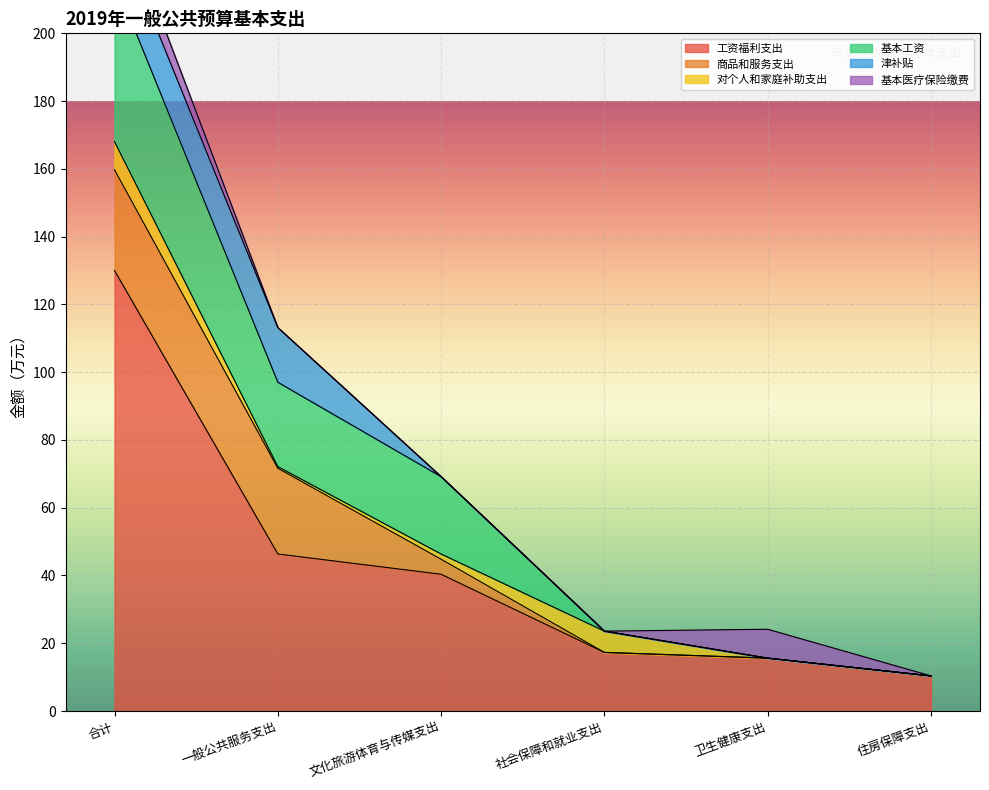

Rank the series by their maximum value, from highest to lowest.

工资福利支出, 基本工资, 商品和服务支出, 津补贴, 基本医疗保险缴费, 对个人和家庭补助支出